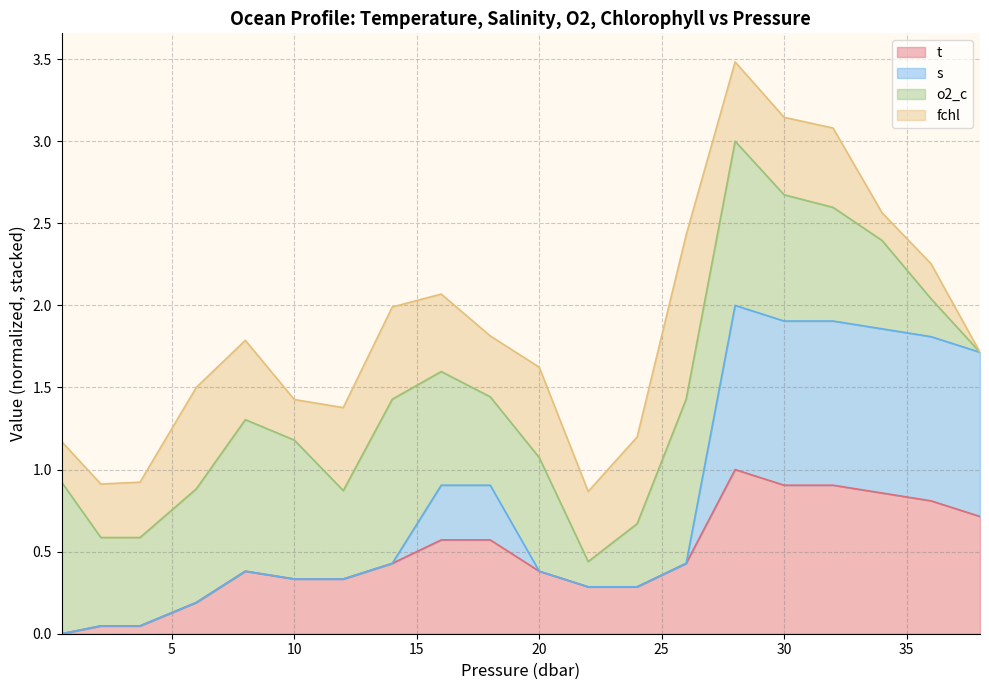

What is the sum of the t values at 12.0 and 6.0?

0.5